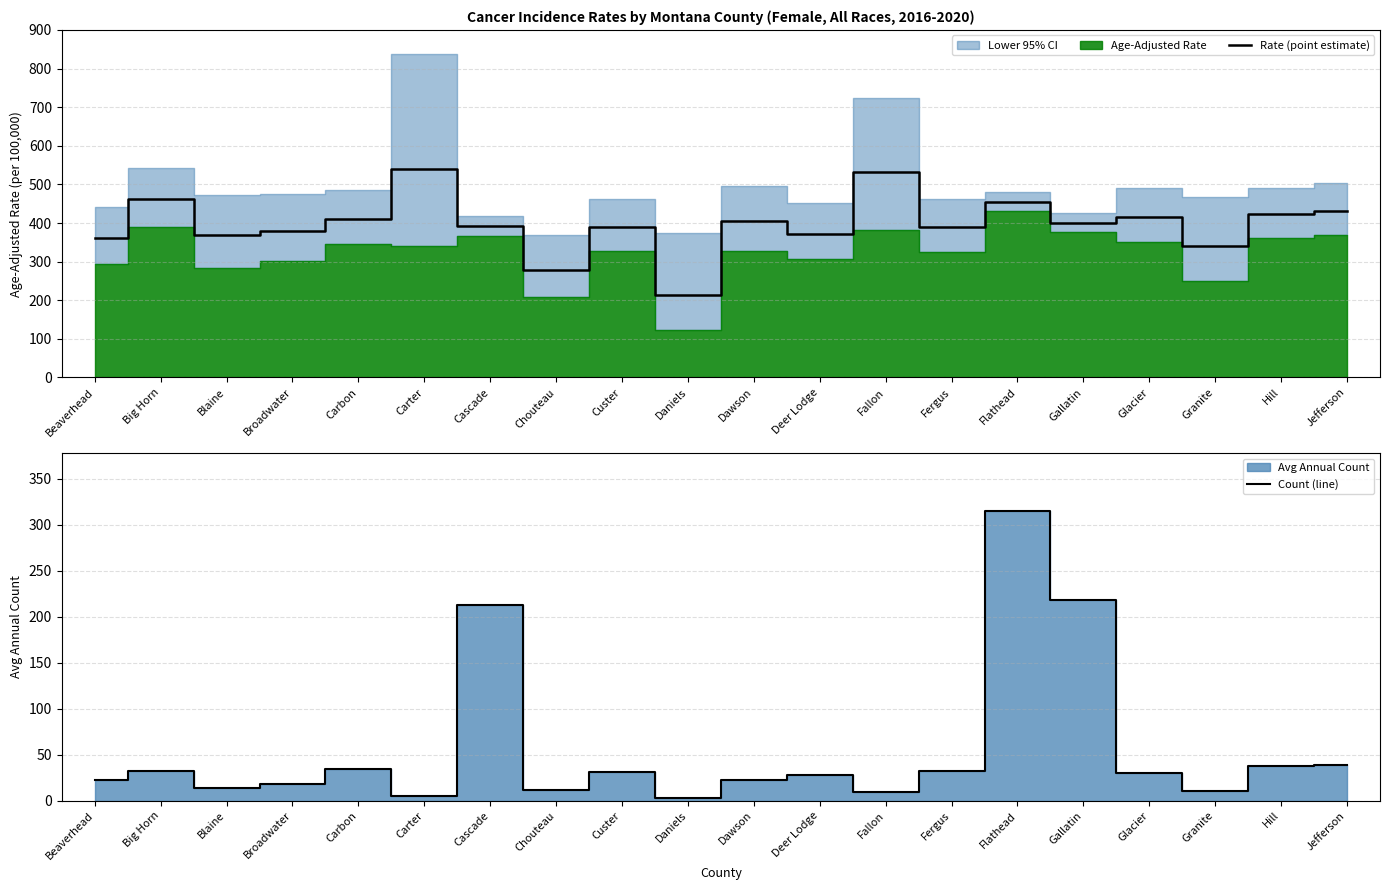

Does the chart display data point markers on the line(s)?

No